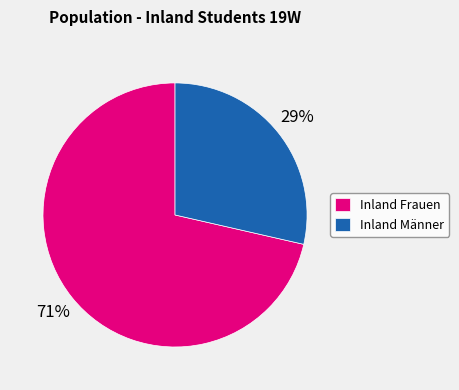

Is the sum of Inland Männer and Inland Frauen greater than half?

Yes